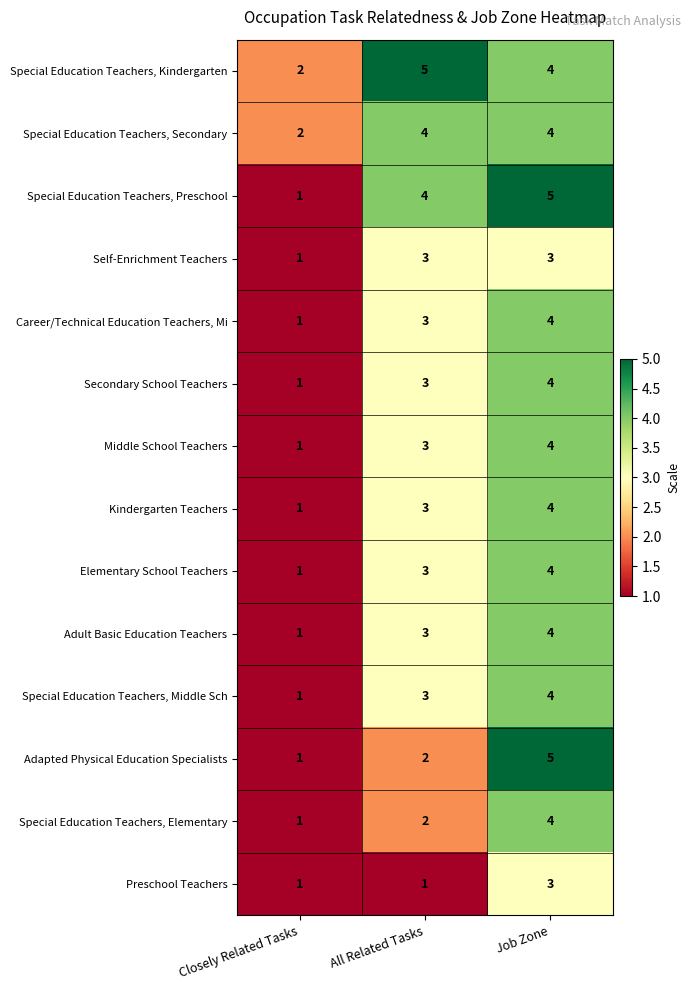

Read the Middle School Teachers value at All Related Tasks.

3